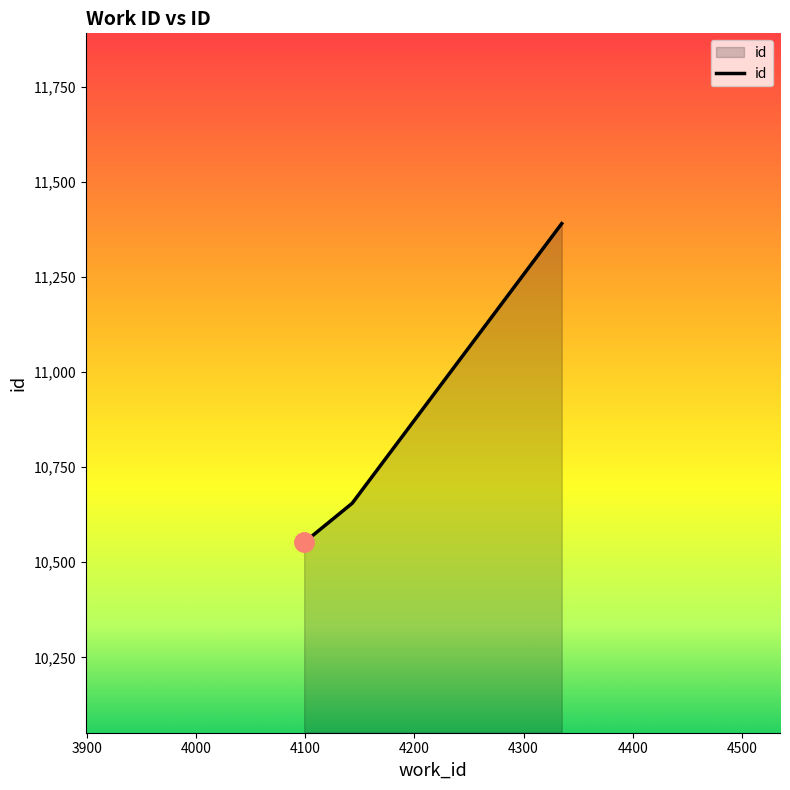

How many values are between 10552 and 11390?

3